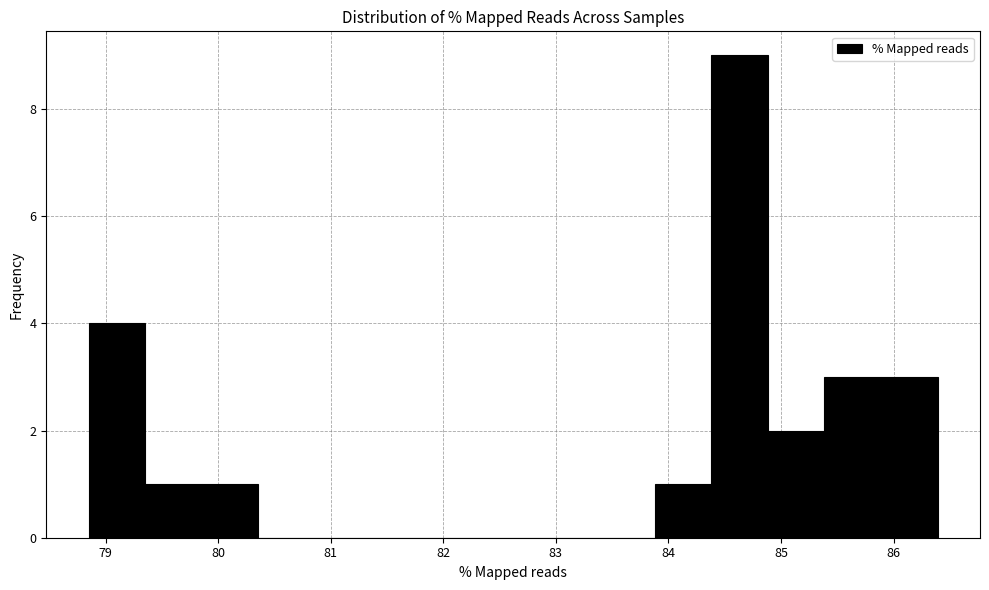

Reading left to right, transcribe this chart: for each bar, give the range it covers on the x-axis and its height. Neither the bar edges nor the heights are printed on the chart, so give them approximately, as read against the axes.

78.9 to 79.4: 4
79.4 to 79.9: 1
79.9 to 80.4: 1
80.4 to 80.9: 0
80.9 to 81.4: 0
81.4 to 81.9: 0
81.9 to 82.4: 0
82.4 to 82.9: 0
82.9 to 83.4: 0
83.4 to 83.9: 0
83.9 to 84.4: 1
84.4 to 84.9: 9
84.9 to 85.4: 2
85.4 to 85.9: 3
85.9 to 86.4: 3